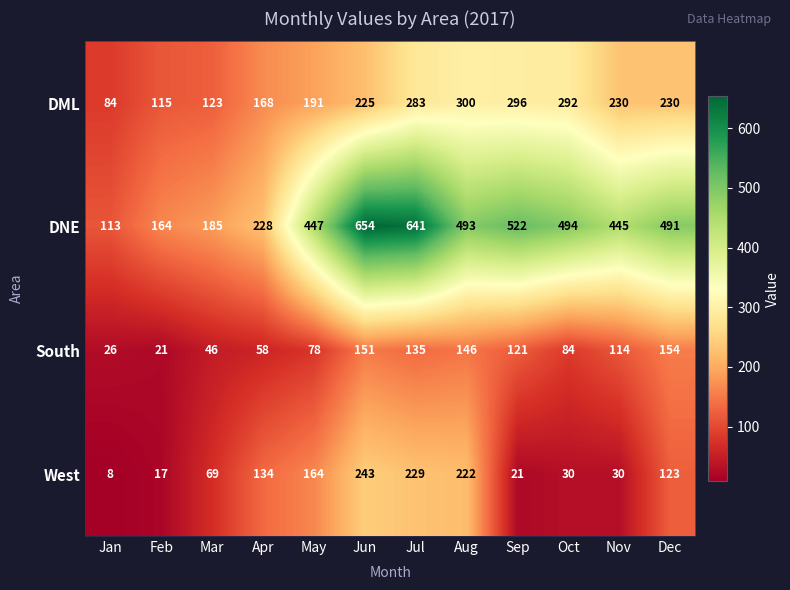

What is the difference between the maximum and minimum values in the West series?

235